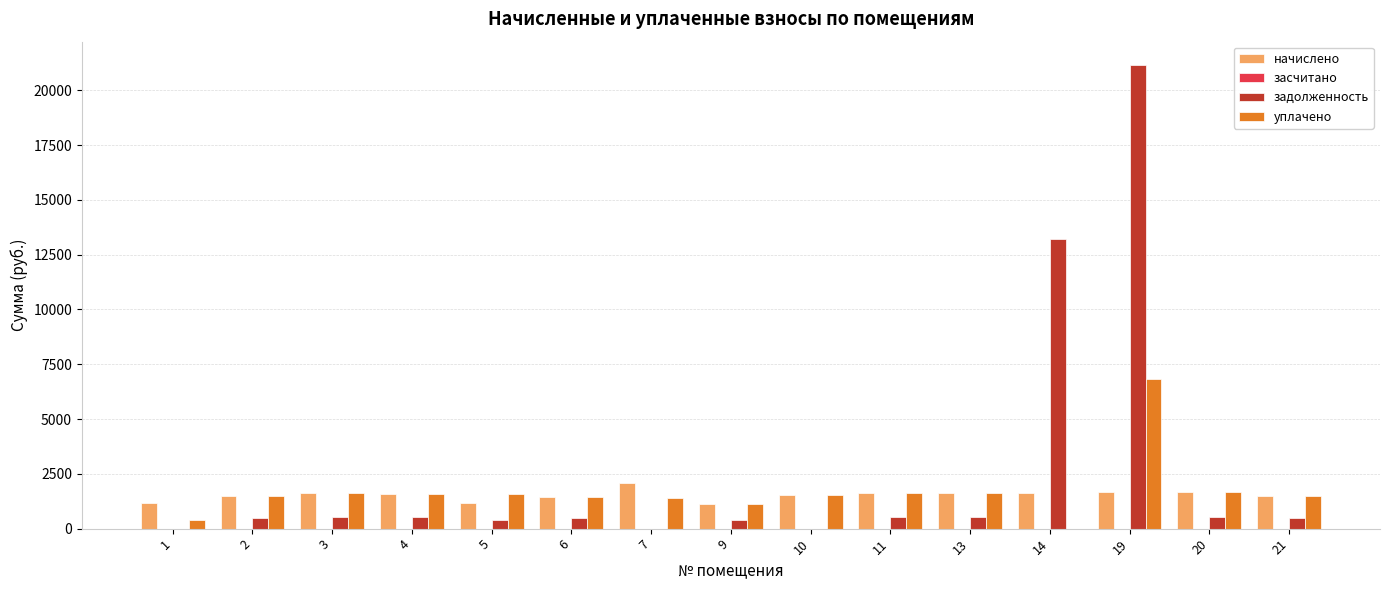

What is the sum of all уплачено values?

25454.2